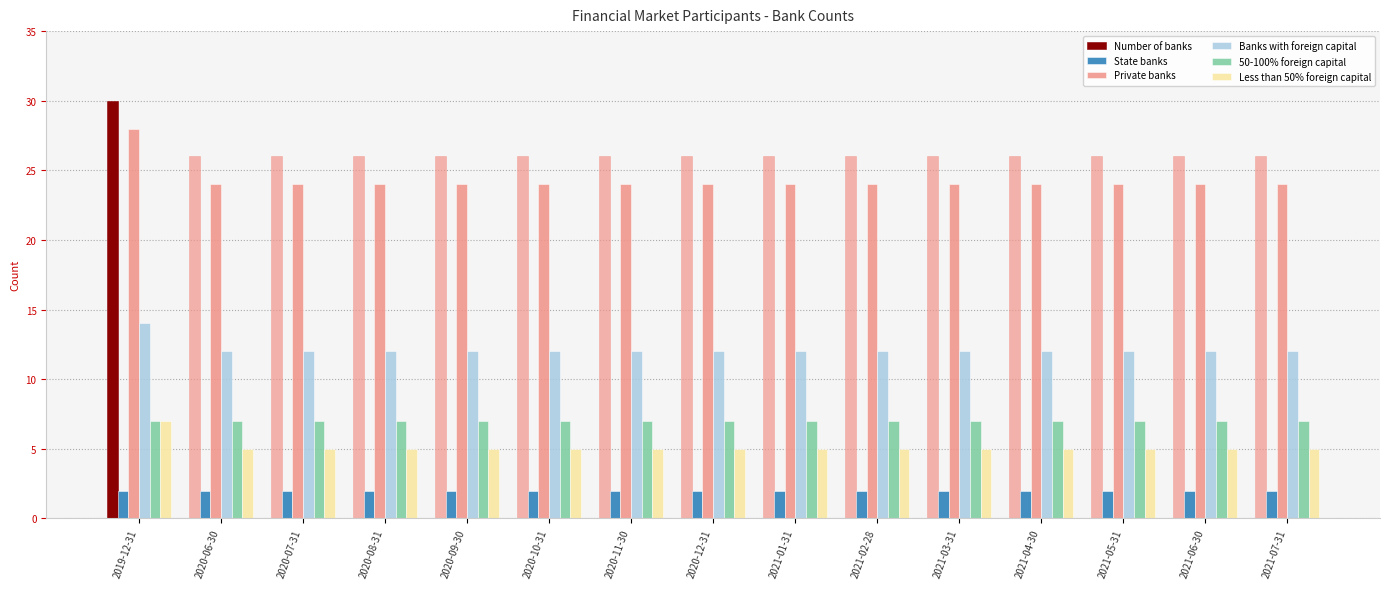

Count the number of data series in this chart.

6